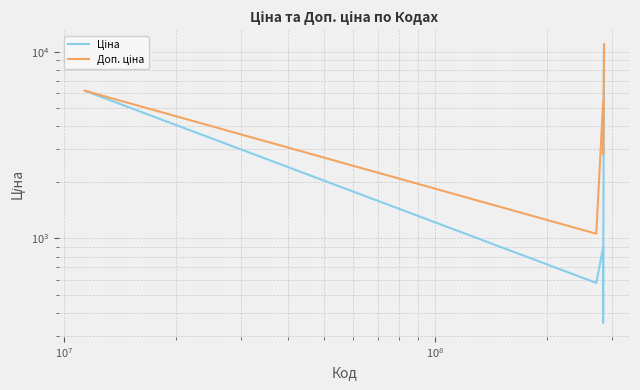

True or false: Доп. ціна and Ціна intersect in this chart.

False